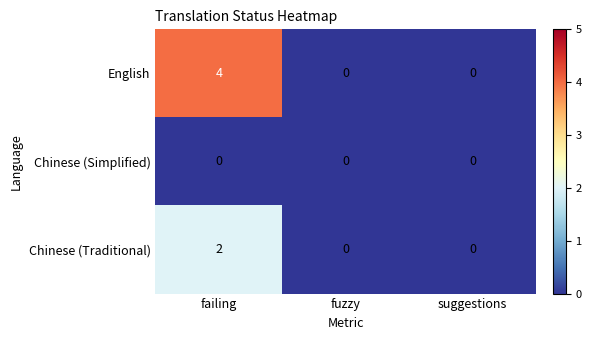

The Chinese (Traditional) series shows 0 at suggestions. True or false?

True